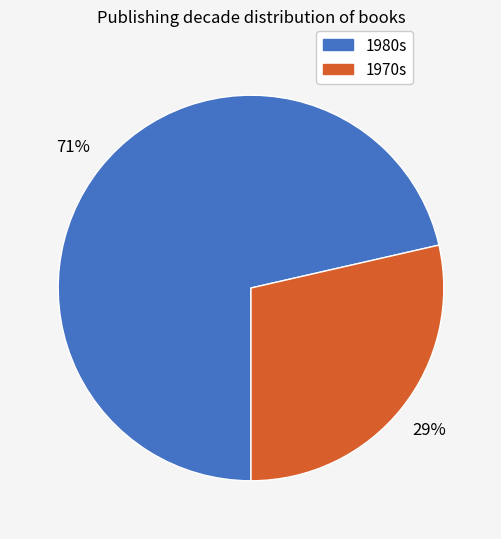

To the nearest percent, what is the average slice percentage?

50%